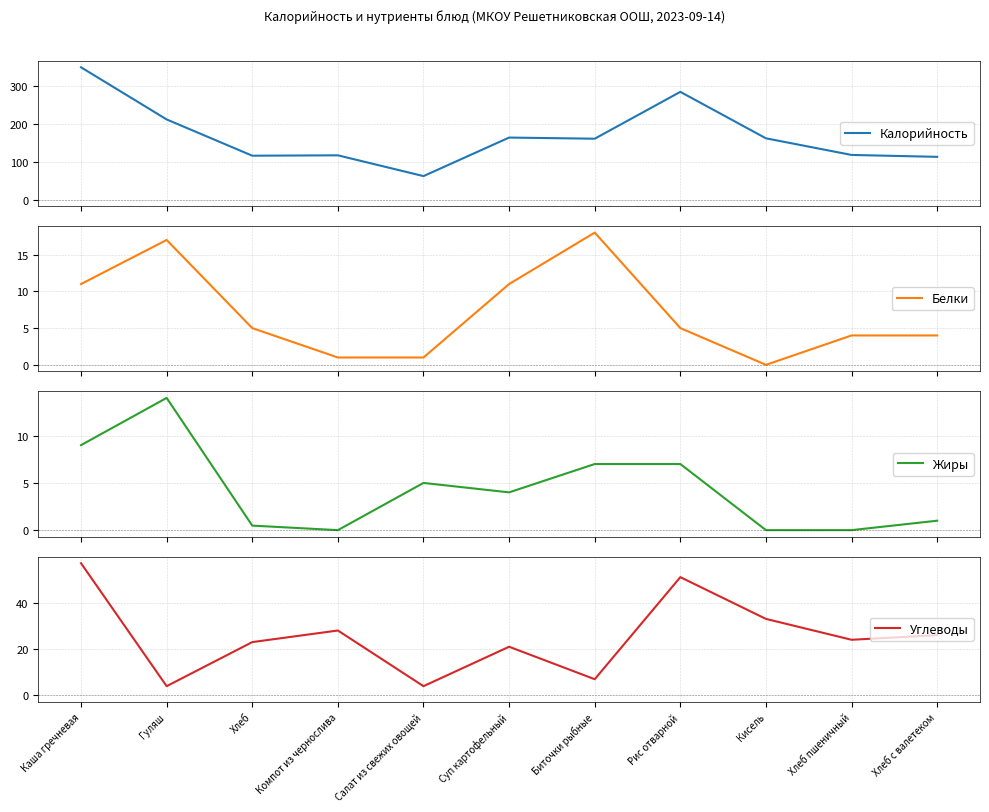

What is the label of the 10th point from the right?

Гуляш